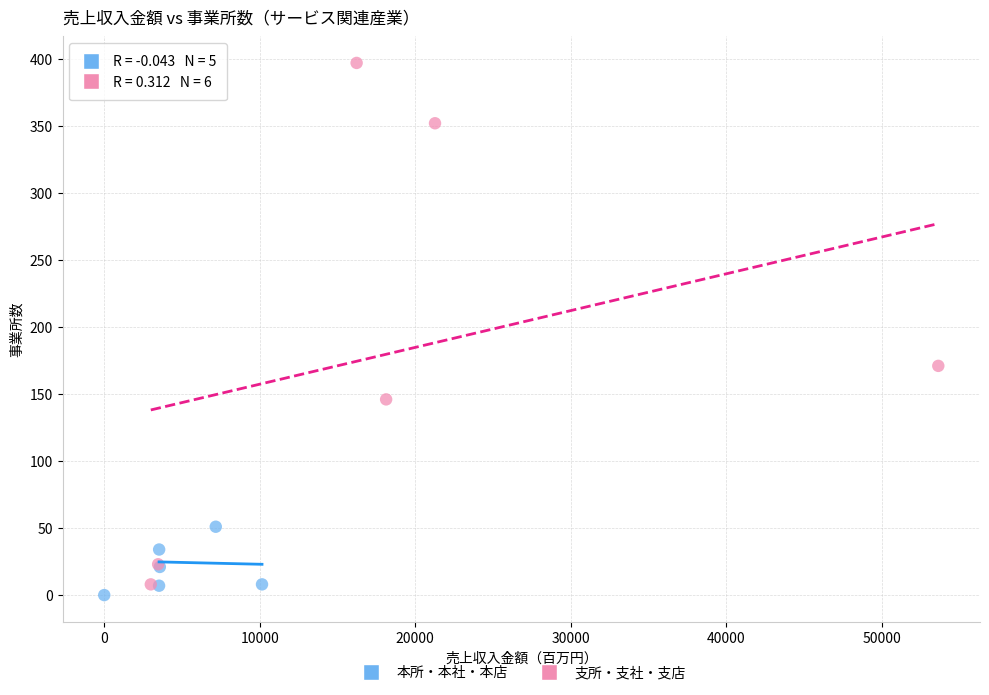

Which series has the largest Y range (max minus min)?

支所・支社・支店